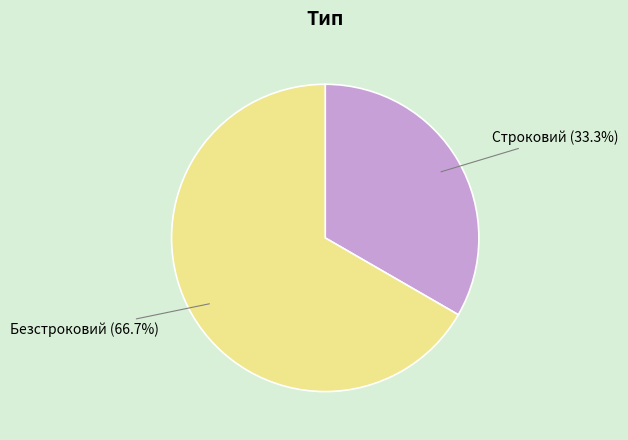

To the nearest percent, what is the average slice percentage?

50%